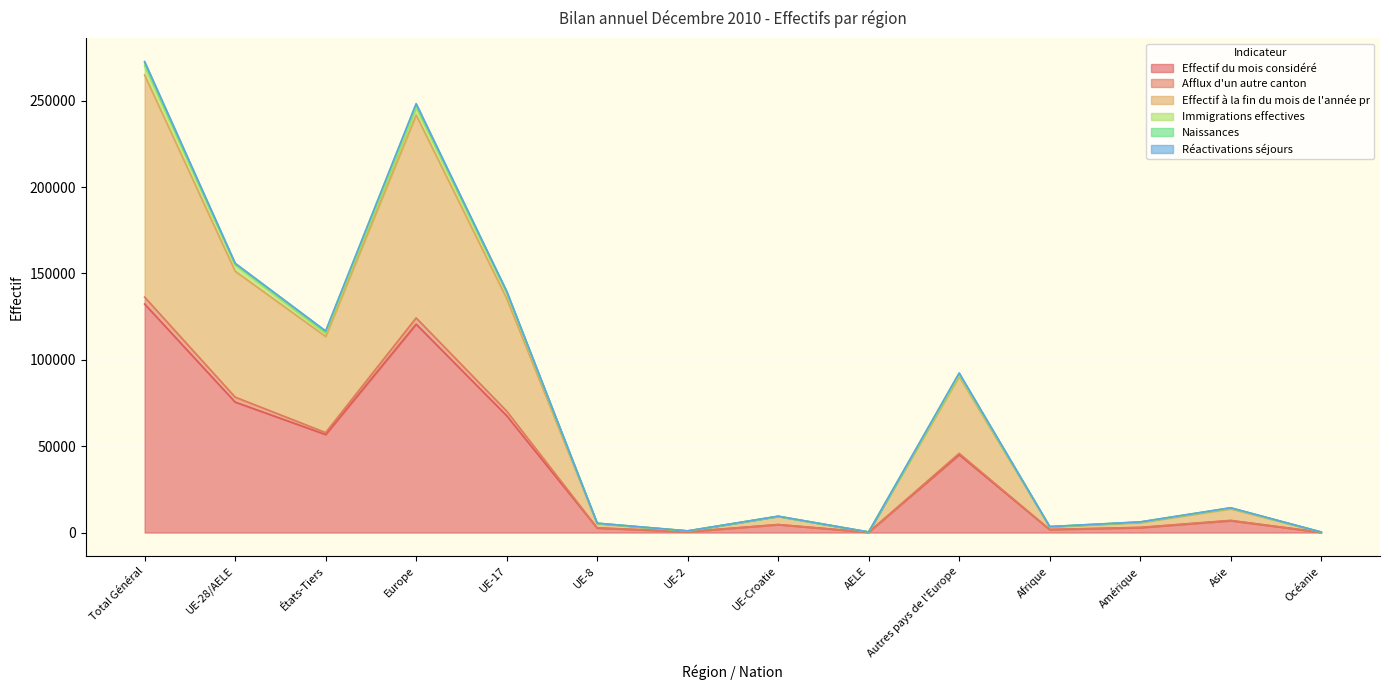

At which label does Effectif à la fin du mois de l'année pr first exceed 13751?

Total Général